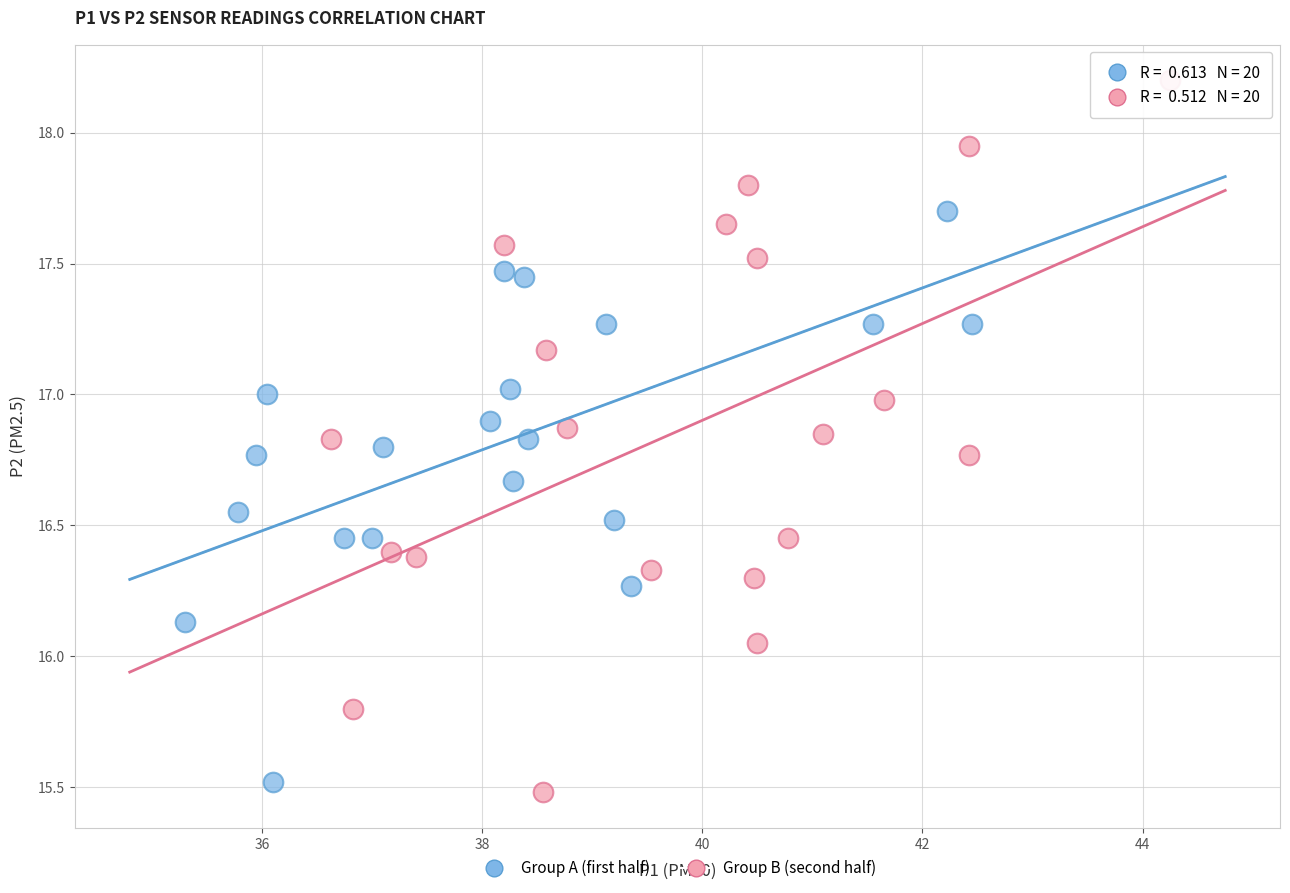

What are all the series names shown in the legend?

Group A (first half), Group B (second half)